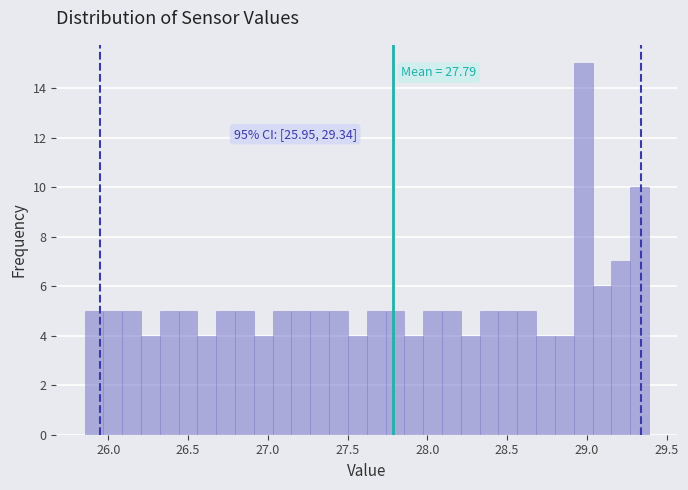

Around what value on the x-axis is the tallest bar? Give the approximate position of its centre, as read against the axis.

29.00